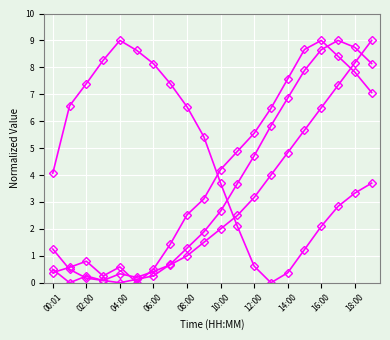

Count the number of data series in this chart.

4